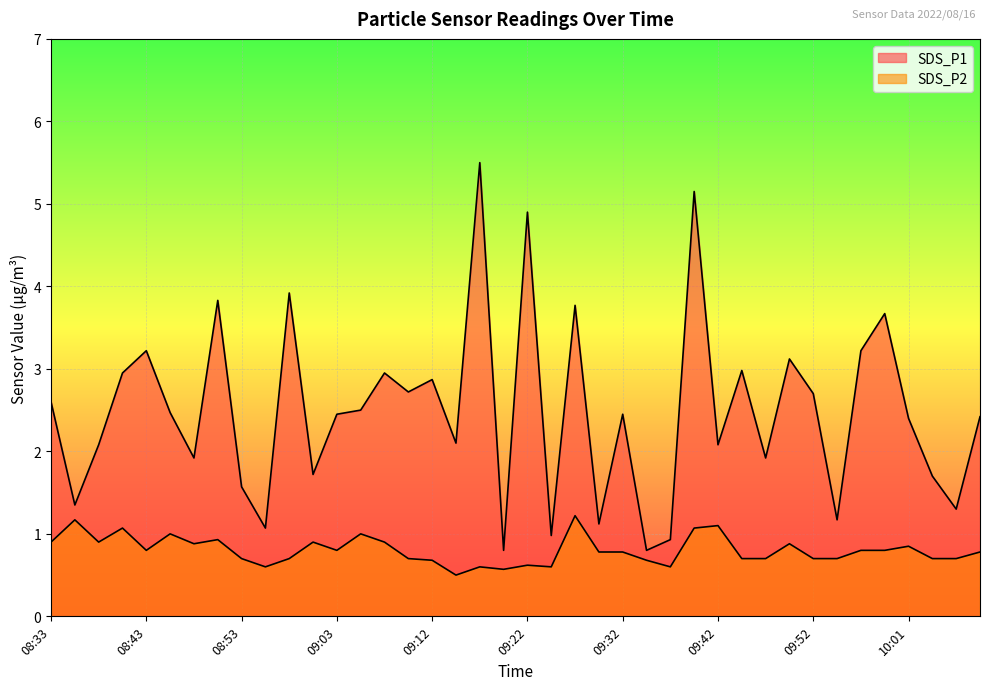

Which series has the largest total across all categories?

SDS_P1